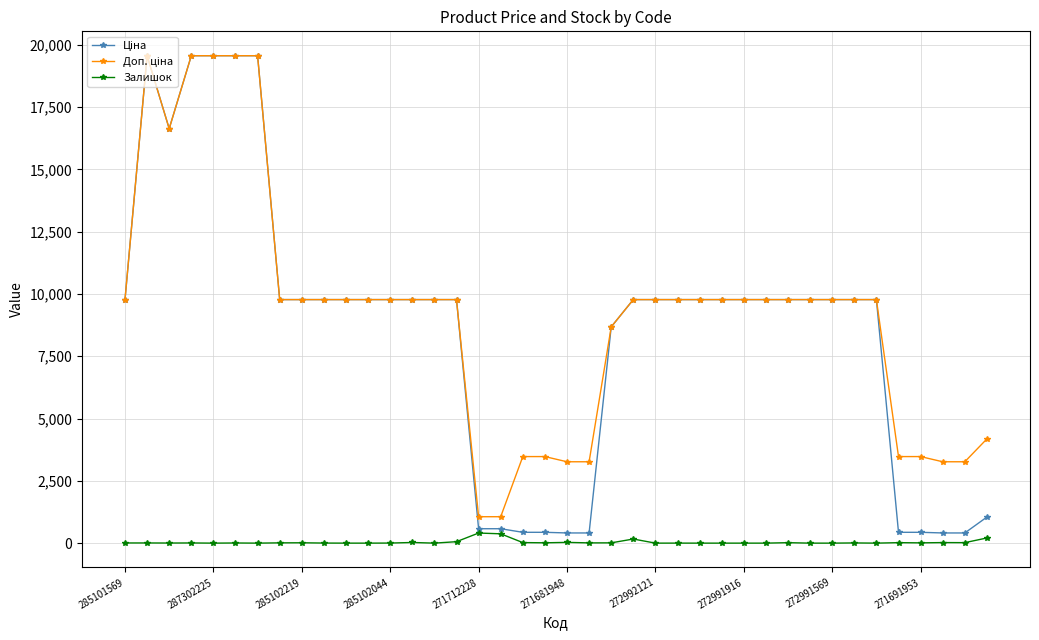

At how many categories does at least one series exceed 15558?

6